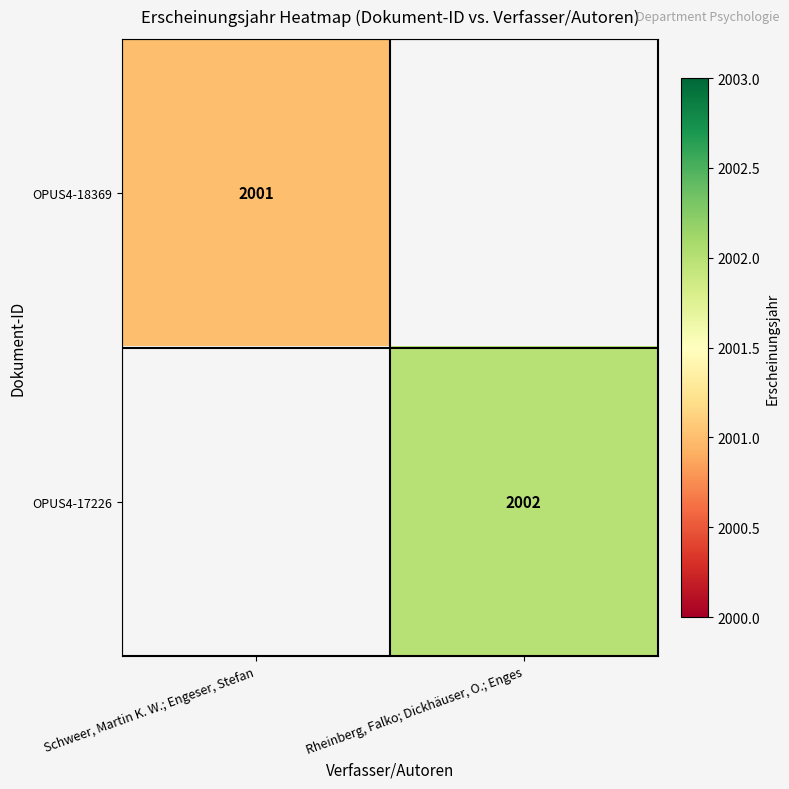

What is the maximum value shown in the chart?

2002.0